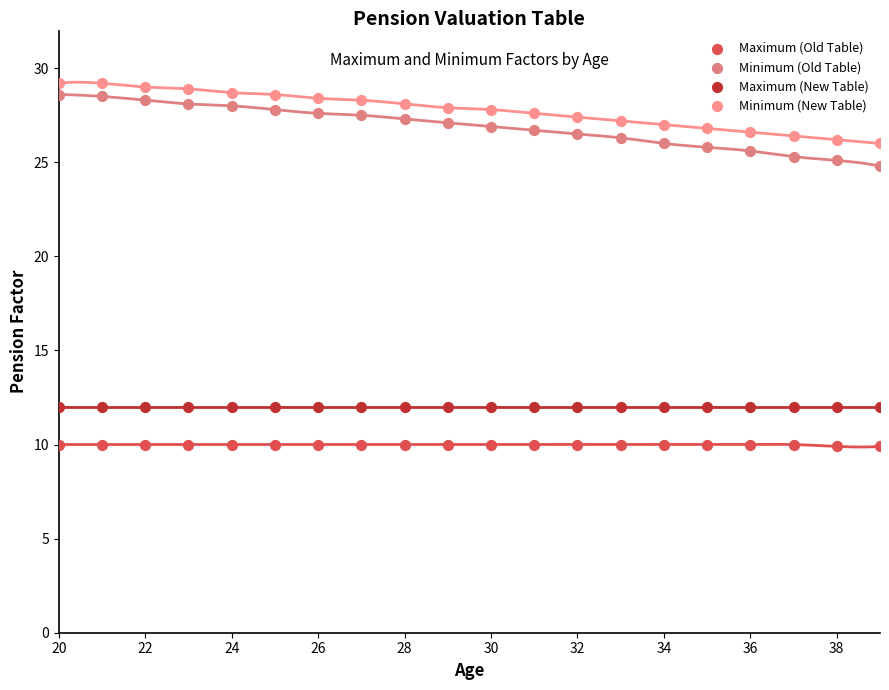

Which series contains the lowest Y value?

Maximum (Old Table)